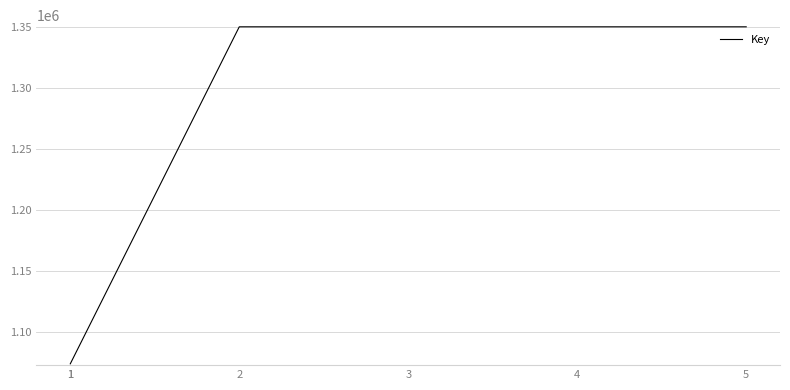

True or false: the data shows 1073583 at 1.

True